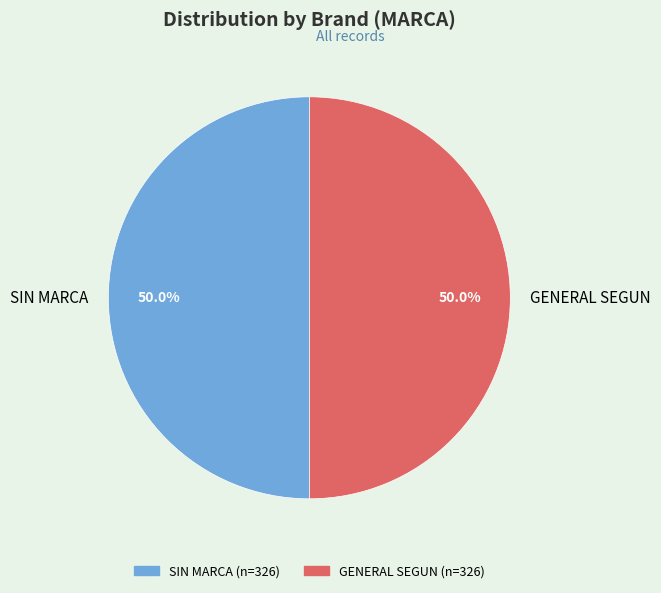

To the nearest percent, what is the difference between the largest and smallest slice percentages?

0%